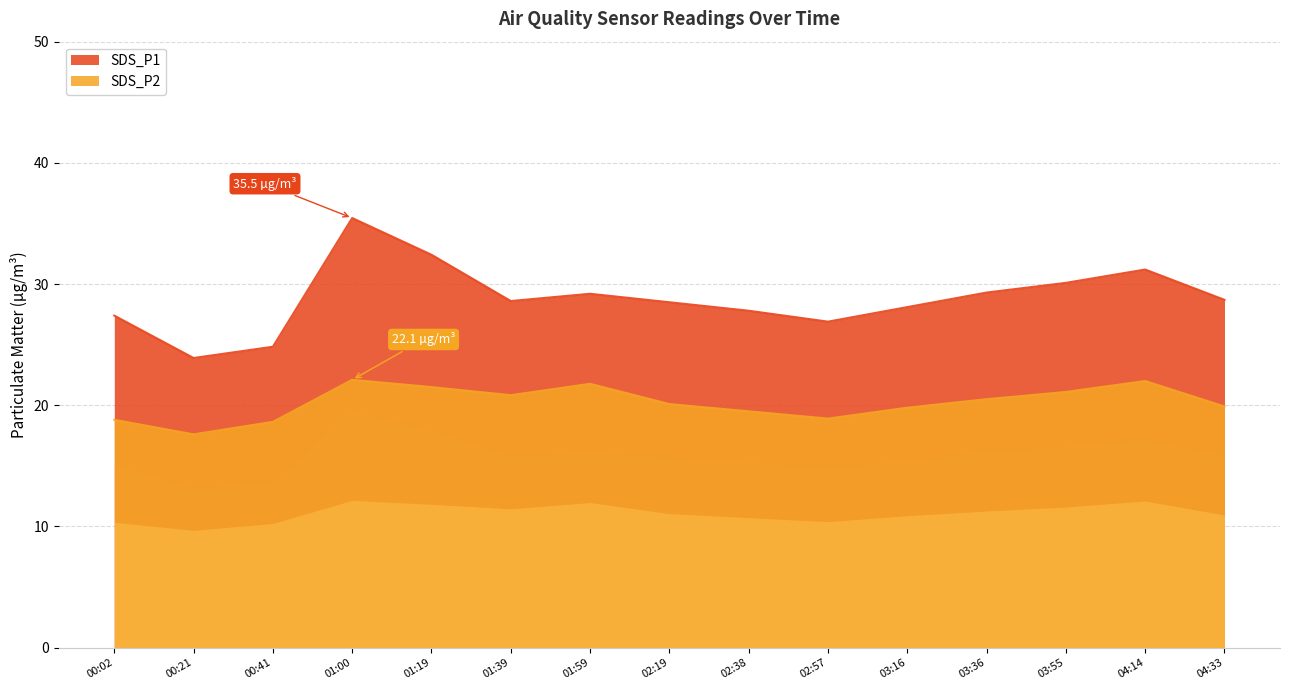

Where is SDS_P2 nearest to the value 19?

02:57